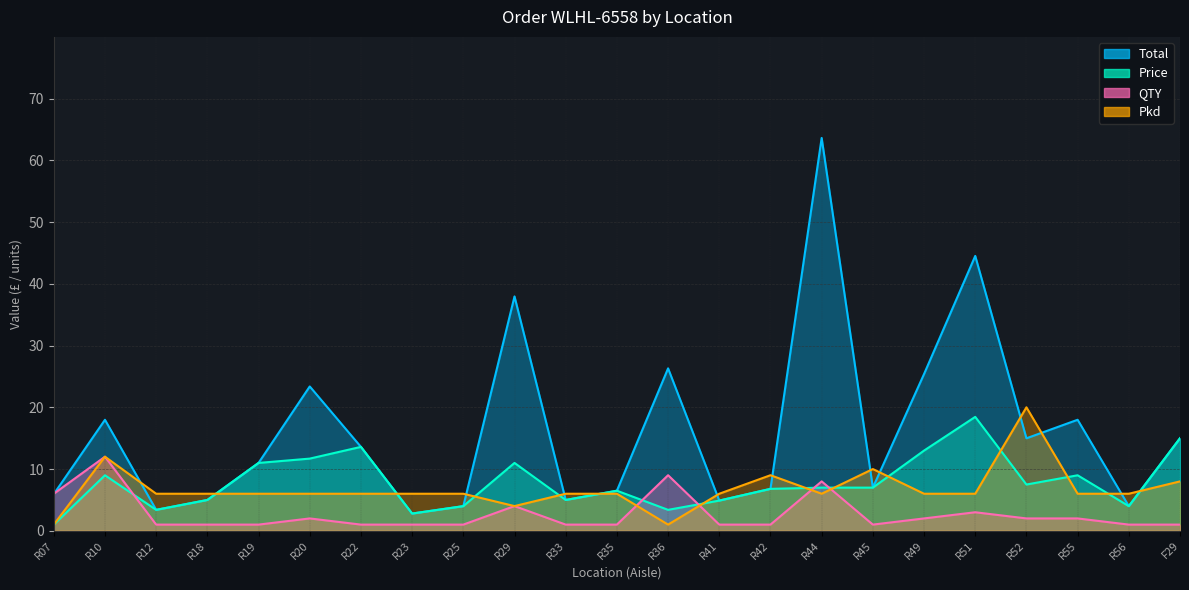

Where does the Total series first go above 10?

R10